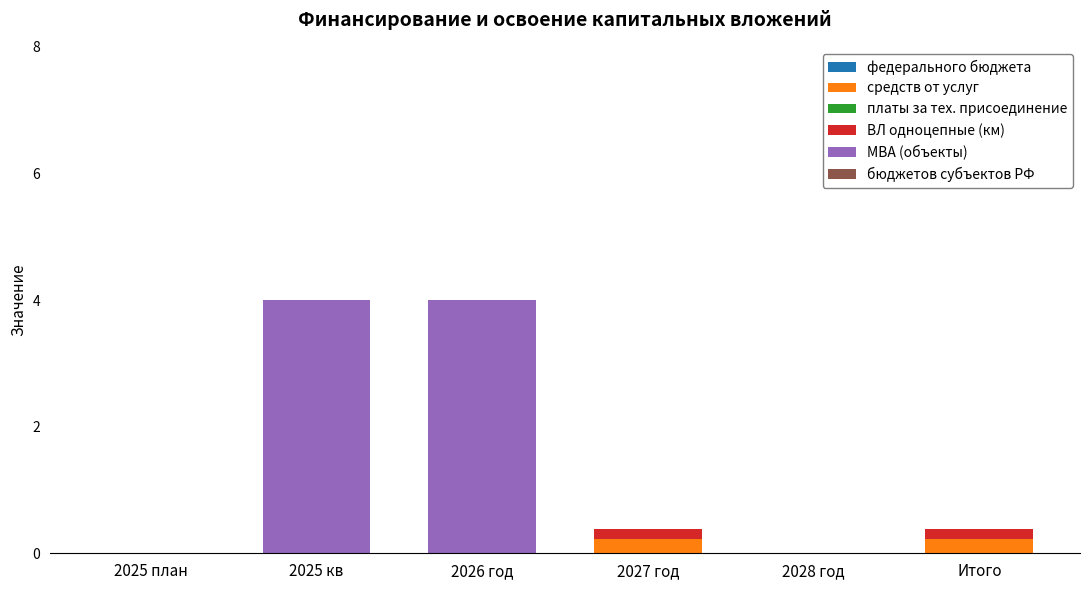

True or false: средств от услуг has a value of 0.0 at 2026 год.

True